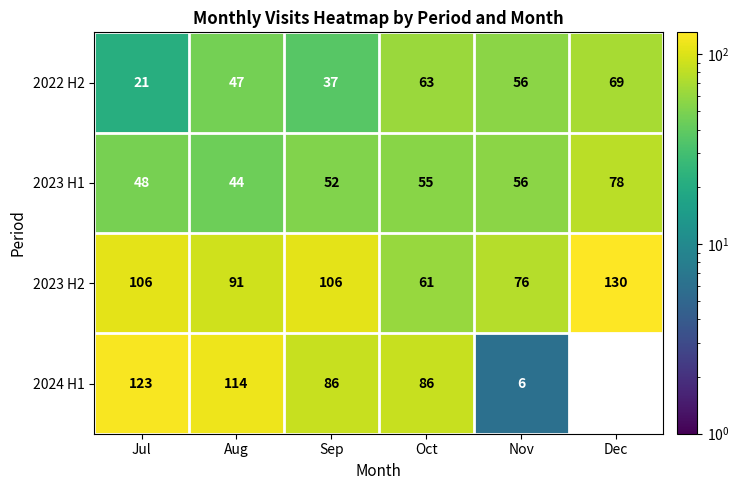

What is the sum of the 2023 H2 values at Sep and Dec?

236